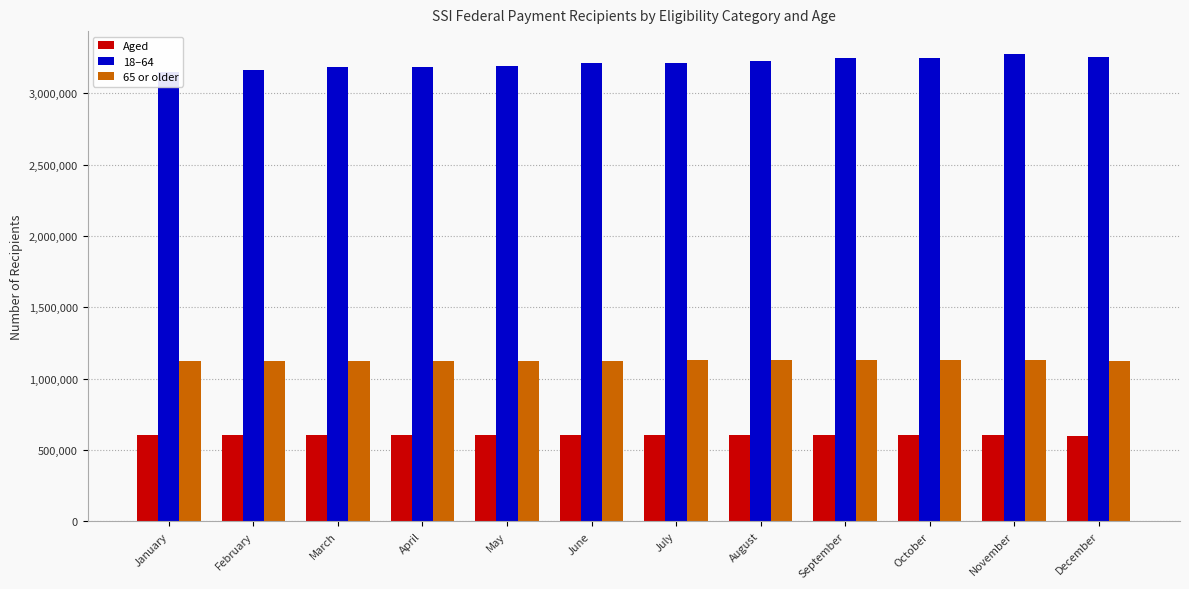

What is the sum of the Aged values at July and April?

1205639